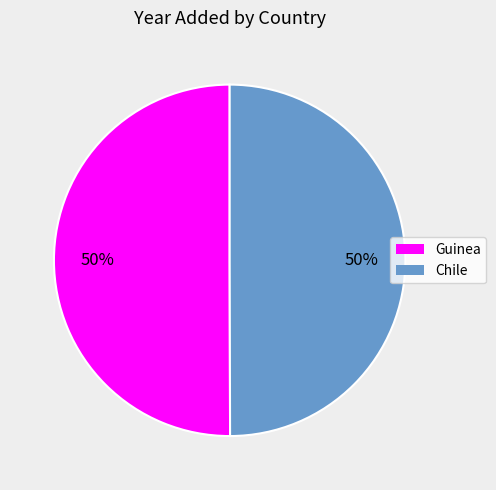

How many segments does this pie chart have?

2